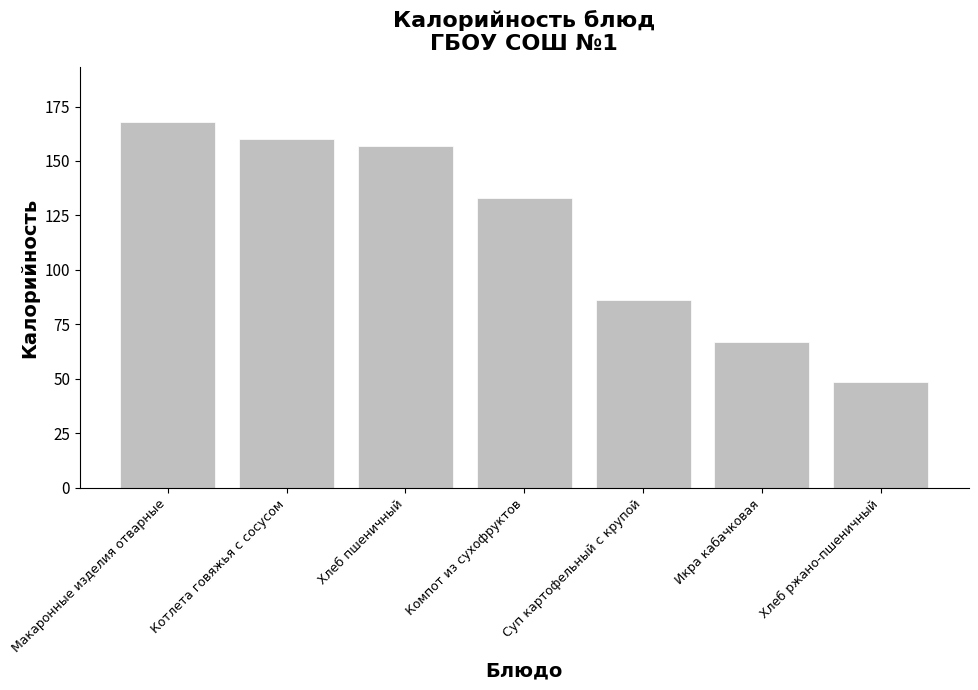

Rank the categories by value from lowest to highest.

Хлеб ржано-пшеничный, Икра кабачковая, Суп картофельный с крупой, Компот из сухофруктов, Хлеб пшеничный, Котлета говяжья с сосусом, Макаронные изделия отварные